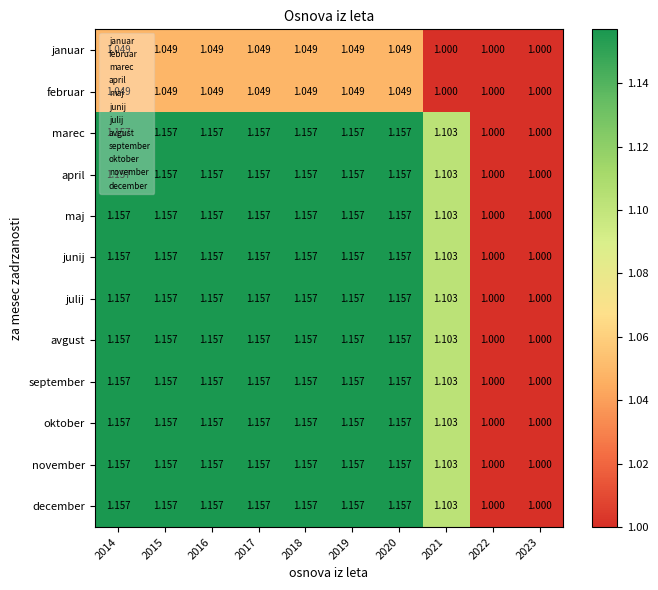

At which category is the sum across all series the highest?

2014